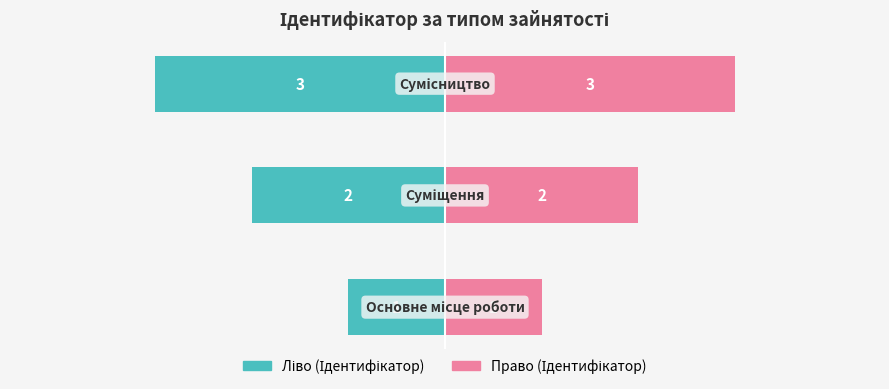

List the series in order of their overall mean, lowest first.

Ідентифікатор (ліво), Ідентифікатор (право)